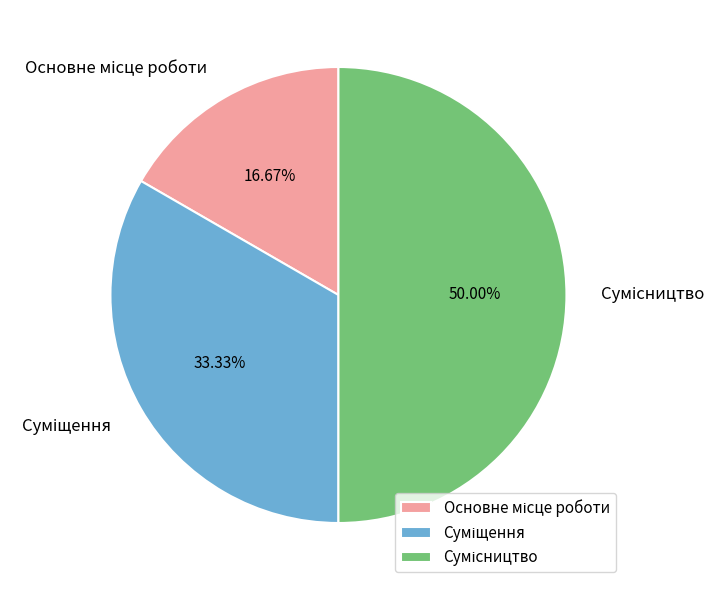

What is the total percentage of Суміщення and Основне місце роботи?

50.0%